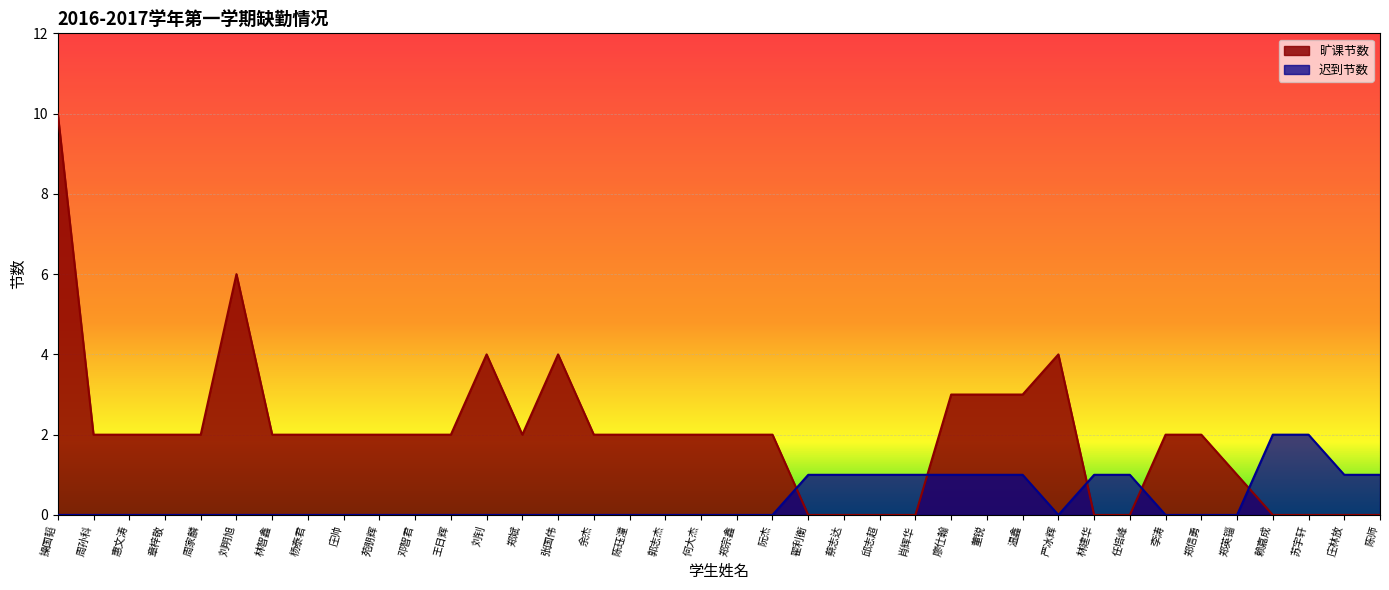

Reading left to right, what are all the values shown in this chart?

旷课节数: 操国韬=10	周孙科=2	惠文涛=2	章梓敬=2	周家麟=2	刘明旭=6	林智鑫=2	杨泰君=2	庄帅=2	苑朋辉=2	邓智君=2	王日辉=2	刘钊=4	郑斌=2	张国伟=4	余杰=2	陈珏潼=2	郭志杰=2	何大杰=2	郑宗鑫=2	阮杰=2	翟利衡=0	蔡志达=0	邱志超=0	肖辉华=0	廖仕翰=3	董锐=3	温鑫=3	严冰辉=4	林建华=0	任培峰=0	李涛=2	郑信勇=2	郑英锱=1	赖嘉成=0	苏宇轩=0	庄林放=0	陈师=0
迟到节数: 操国韬=0	周孙科=0	惠文涛=0	章梓敬=0	周家麟=0	刘明旭=0	林智鑫=0	杨泰君=0	庄帅=0	苑朋辉=0	邓智君=0	王日辉=0	刘钊=0	郑斌=0	张国伟=0	余杰=0	陈珏潼=0	郭志杰=0	何大杰=0	郑宗鑫=0	阮杰=0	翟利衡=1	蔡志达=1	邱志超=1	肖辉华=1	廖仕翰=1	董锐=1	温鑫=1	严冰辉=0	林建华=1	任培峰=1	李涛=0	郑信勇=0	郑英锱=0	赖嘉成=2	苏宇轩=2	庄林放=1	陈师=1